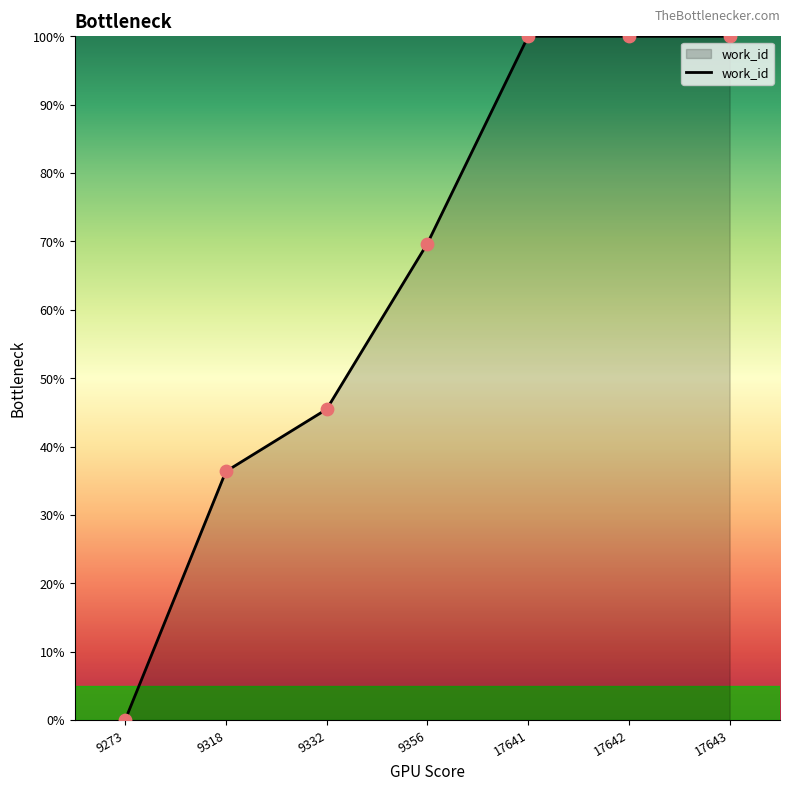

Approximately how many times larger is the value at 9356 compared to 17641?

0.7